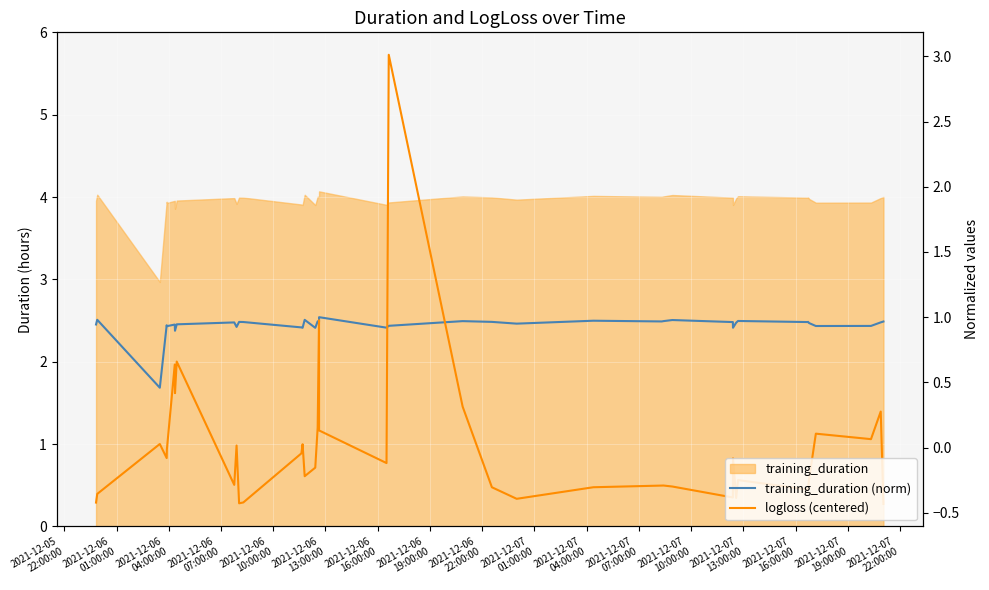

What is the maximum value for training_duration (norm)?

1.0